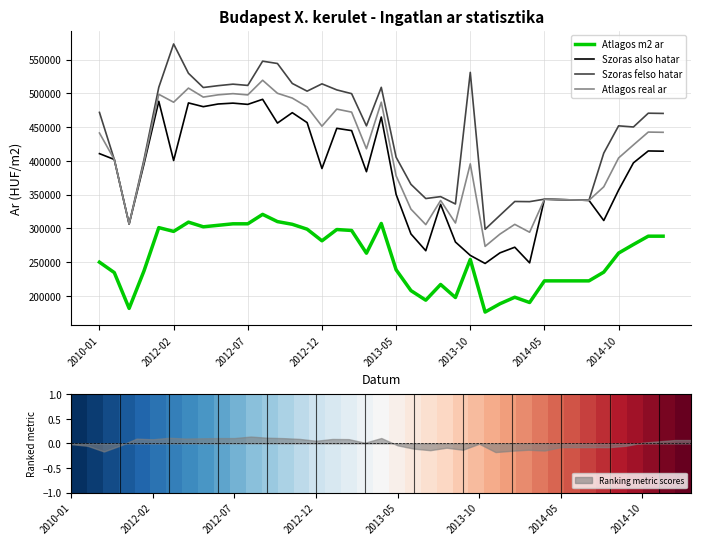

Which category has the highest value in the Szoras felso hatar series?

2012-02